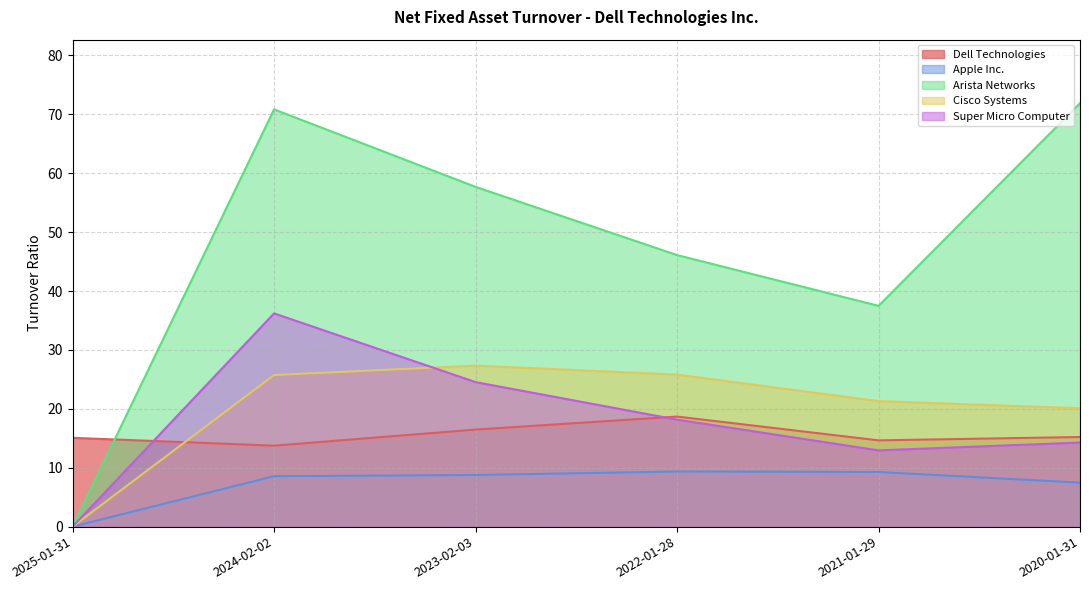

What is the difference between the Cisco Systems values at 2022-01-28 and 2024-02-02?

0.1